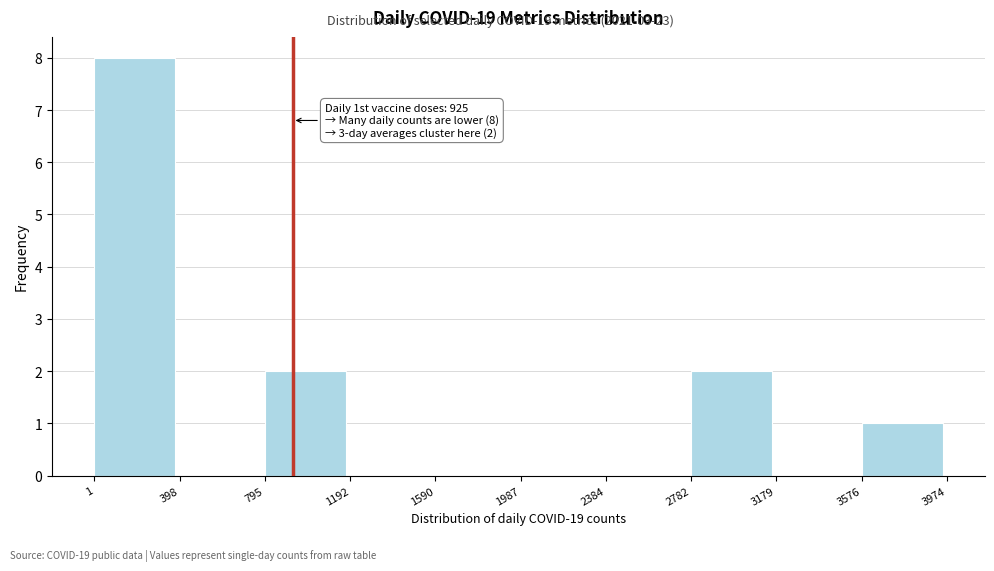

Over which range of the x-axis is the bar tallest?

1 to 398